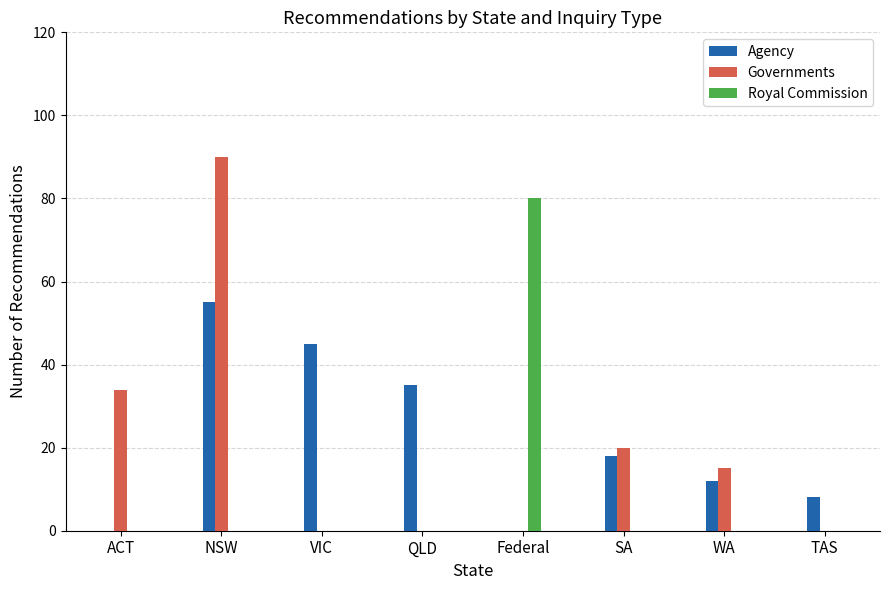

List the series in order of their overall mean, lowest first.

Royal Commission, Governments, Agency